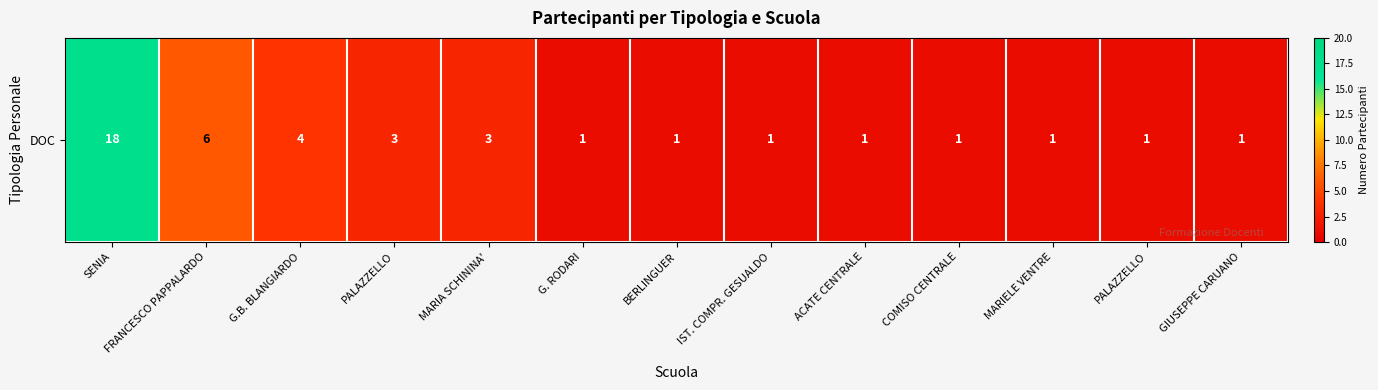

What is the change in value from FRANCESCO PAPPALARDO to G. RODARI?

-5